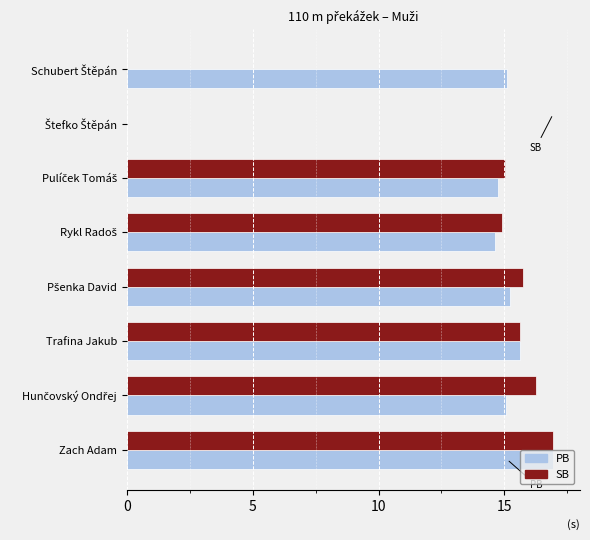

At which category is the sum across all series the highest?

Zach Adam